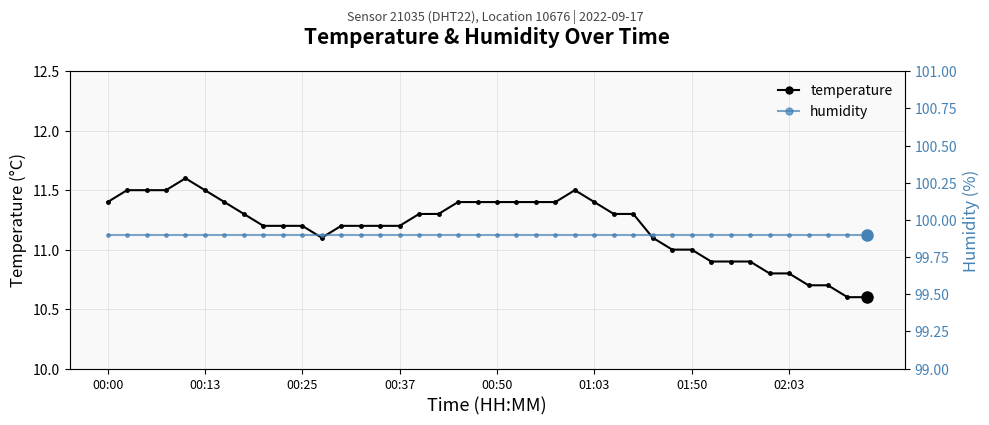

What is the highest value of the temperature series?

11.6